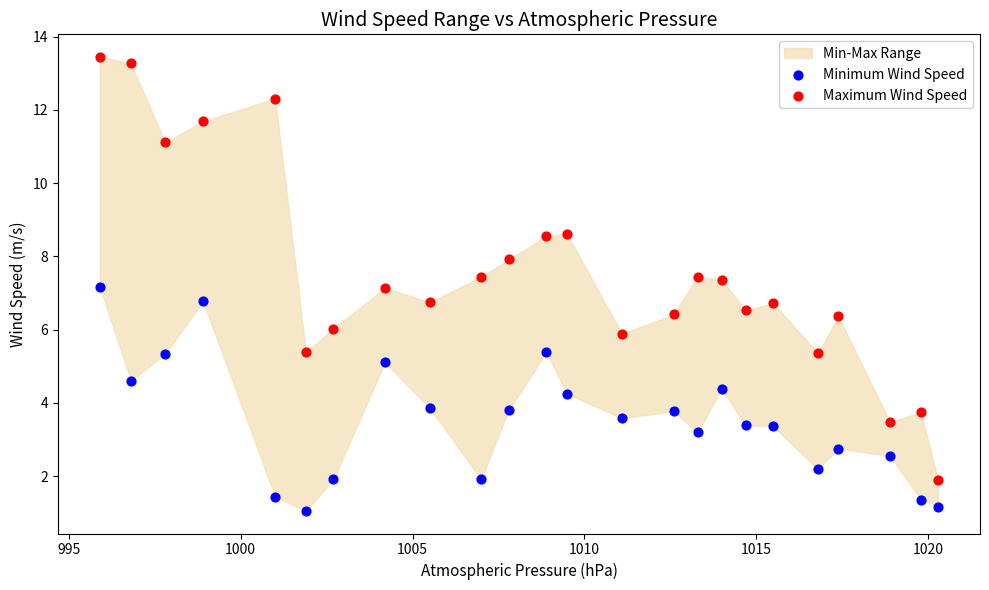

What is the X range (max minus min) for the scatter plot?

24.4